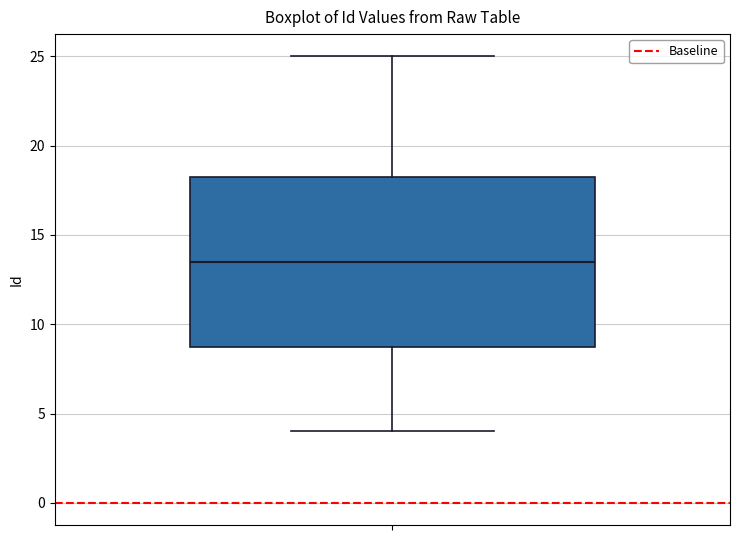

Read this box plot against the y-axis: the position of the median line, the range covered by the box, and the ends of both whiskers. The values are not printed on the chart, so give them approximately, as read against the axis.

median 13.5, box 9.0 to 18.5, whiskers 4.0 to 25.0